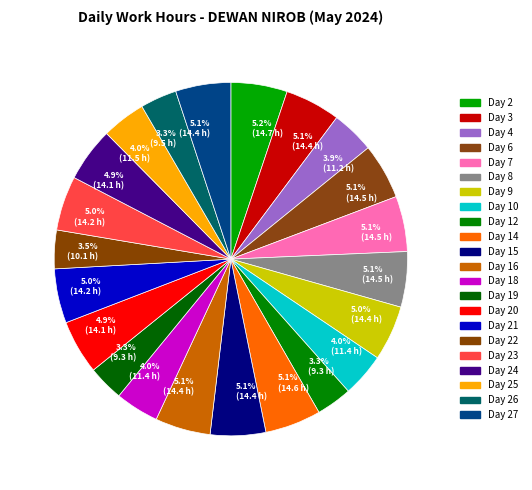

Rank the categories by value from lowest to highest.

Day 12, Day 19, Day 26, Day 22, Day 4, Day 18, Day 10, Day 25, Day 20, Day 24, Day 21, Day 23, Day 9, Day 27, Day 16, Day 3, Day 15, Day 7, Day 8, Day 6, Day 14, Day 2